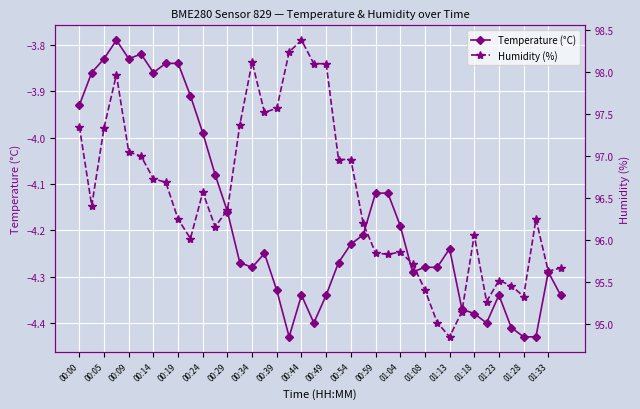

Which series has the widest spread of values?

Humidity (%)